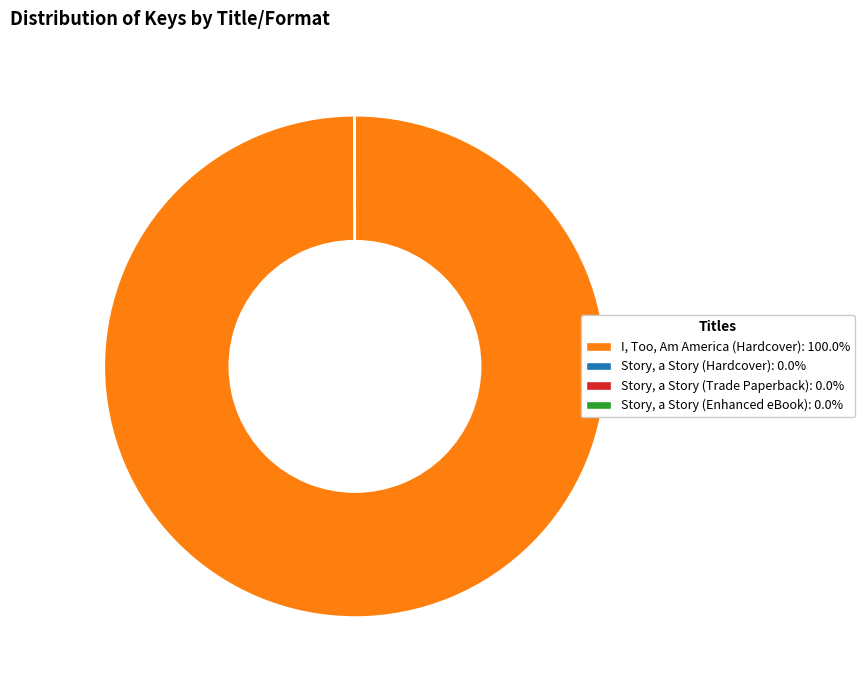

What is the largest slice in the pie chart?

I, Too, Am America (Hardcover)